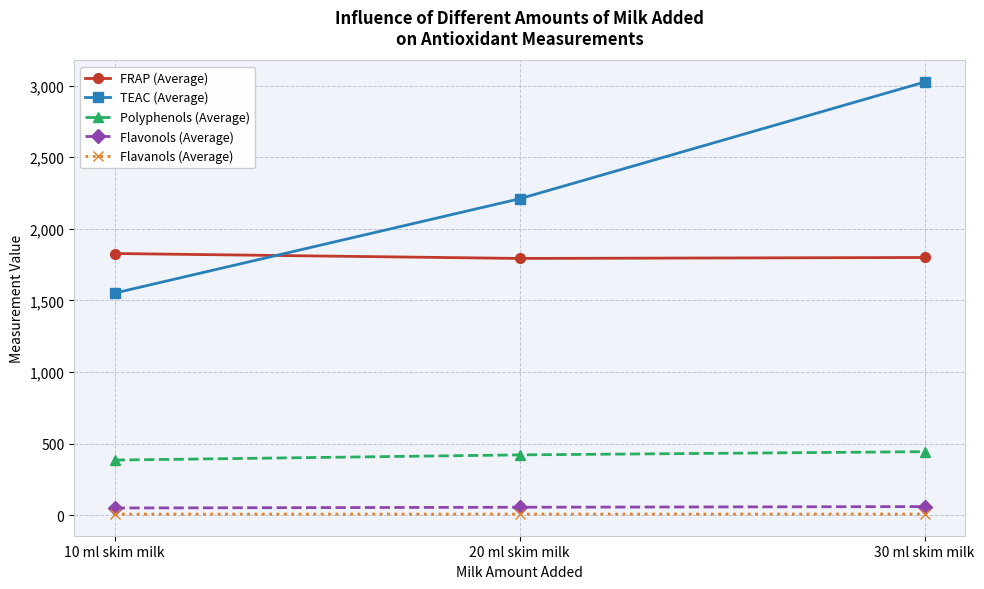

Is this an area chart (filled region under the line)?

No